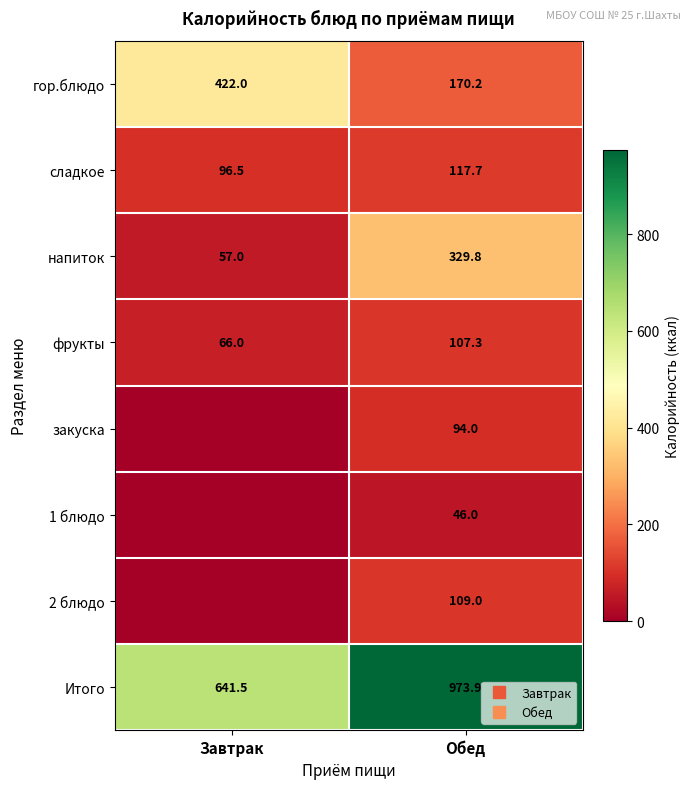

Which has a higher value, Завтрак or Обед?

Завтрак